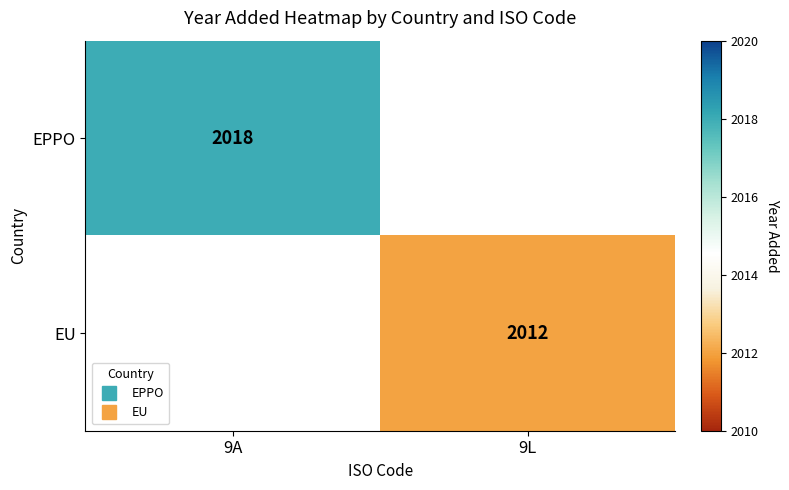

Between 9L and 9A, which is larger?

9A